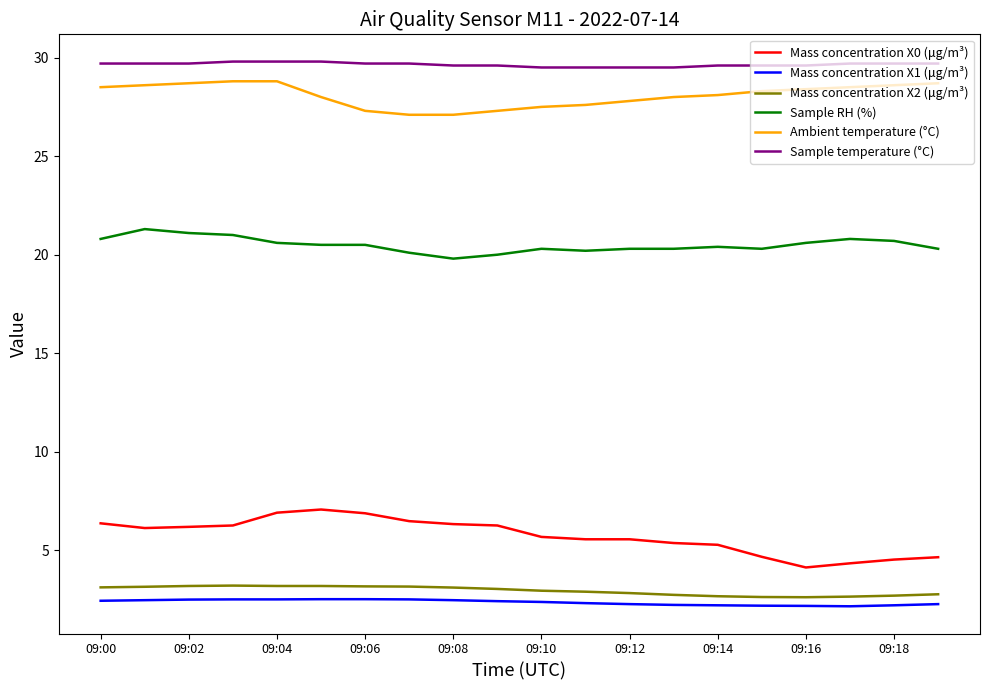

What is the difference between the maximum and minimum values in the Ambient temperature (°C) series?

1.7